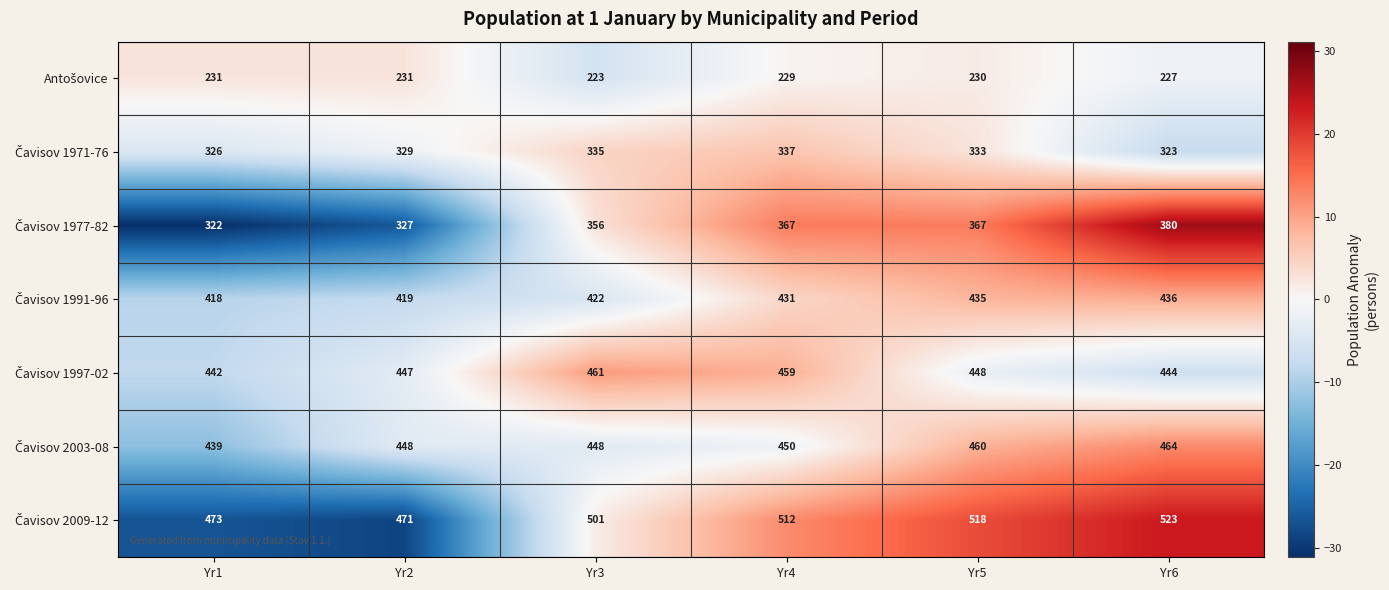

What is the smallest value displayed?

223